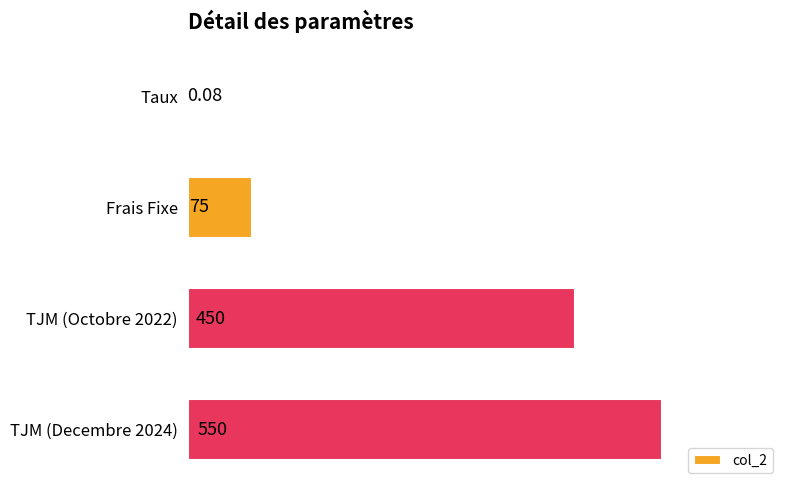

Between TJM (Octobre 2022) and Frais Fixe, which is larger?

TJM (Octobre 2022)